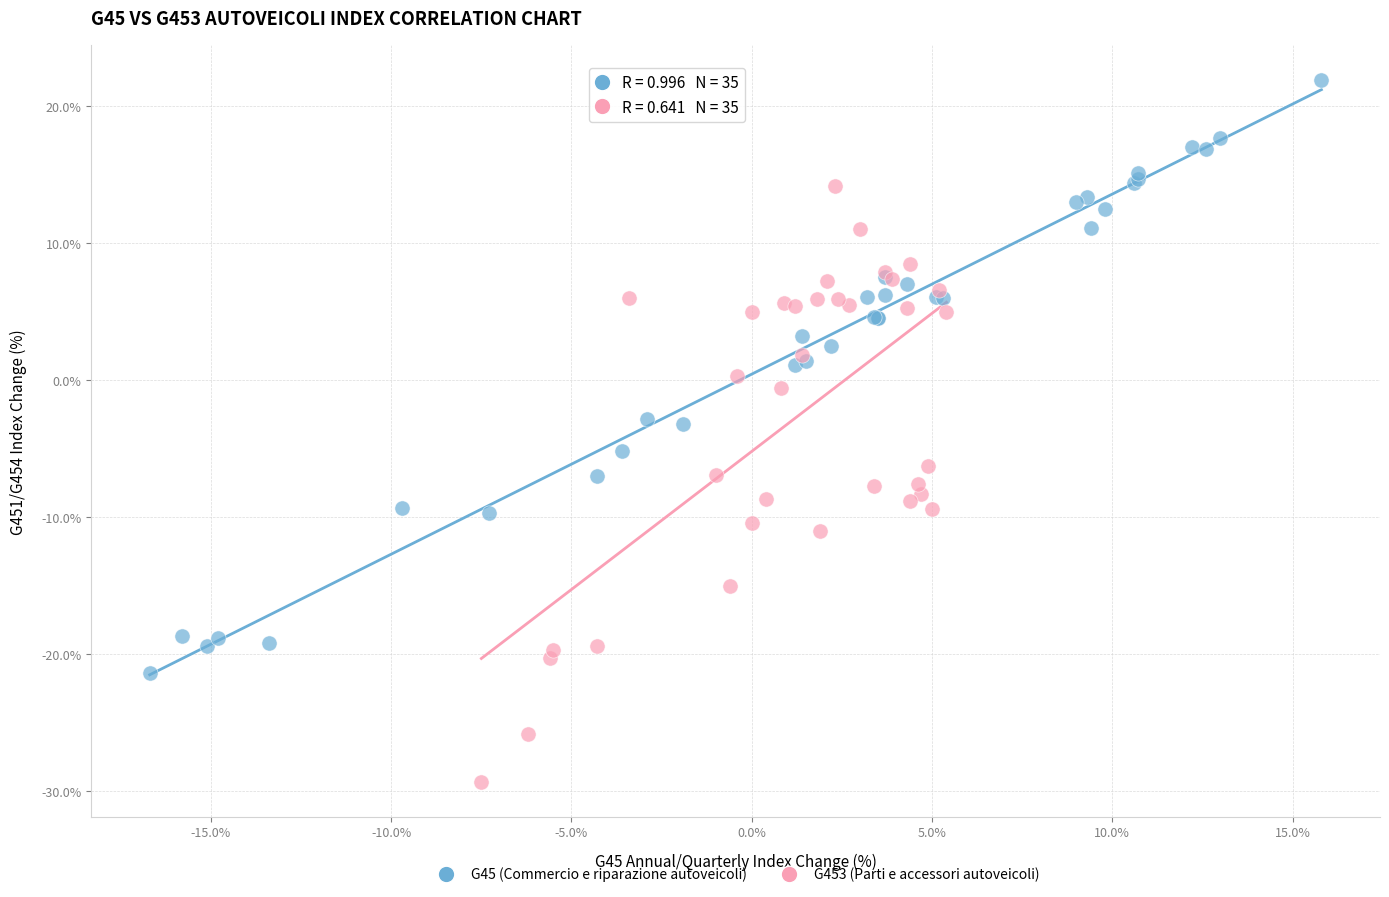

Which series reaches the minimum Y coordinate?

G453 (Parti e accessori autoveicoli)